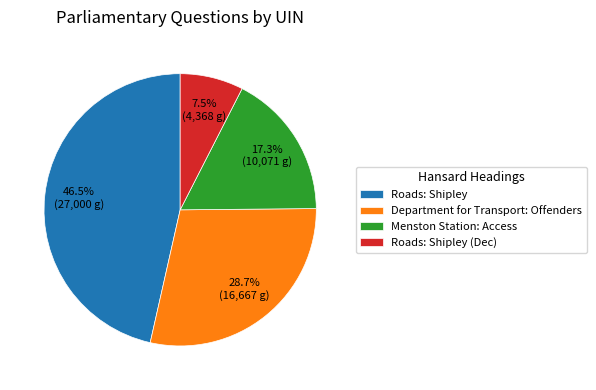

Combined, what portion of the pie is Menston Station: Access and Roads: Shipley?

63.8%